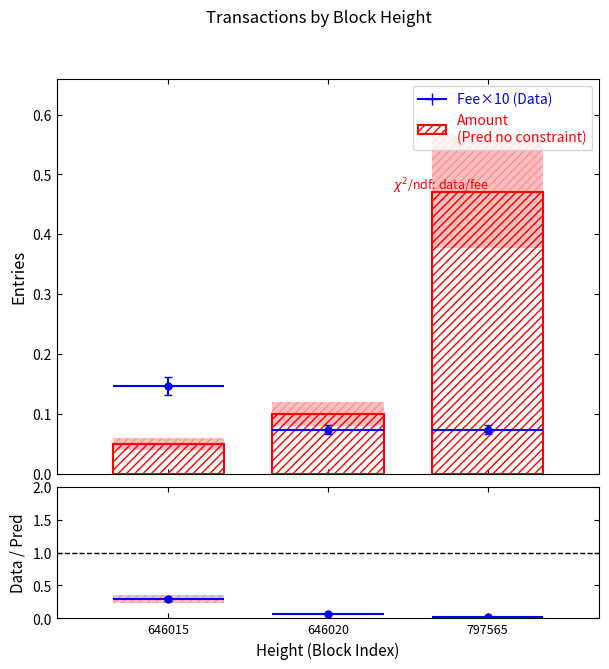

Which category has the highest value across all series?

797565